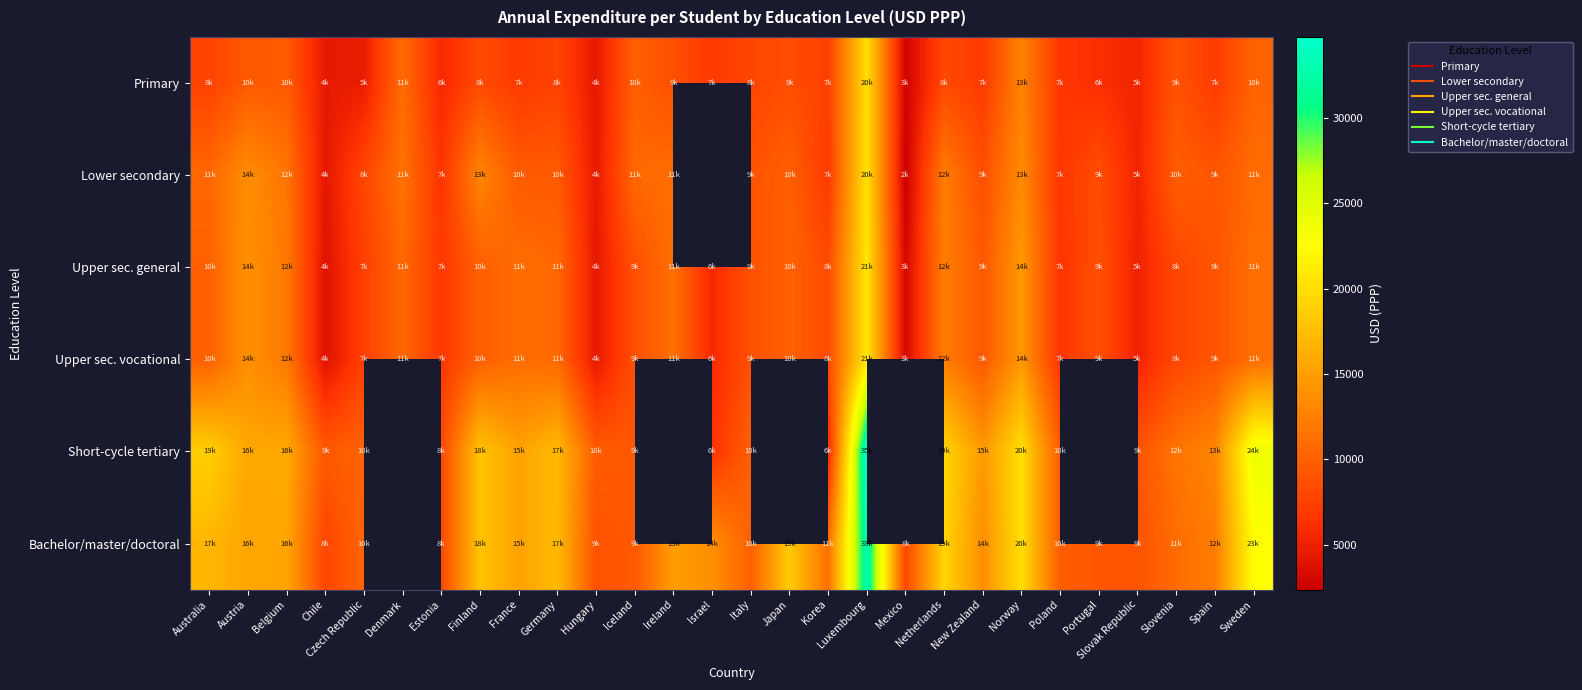

What is the difference between the maximum and minimum values in the Upper sec. vocational series?

17610.0